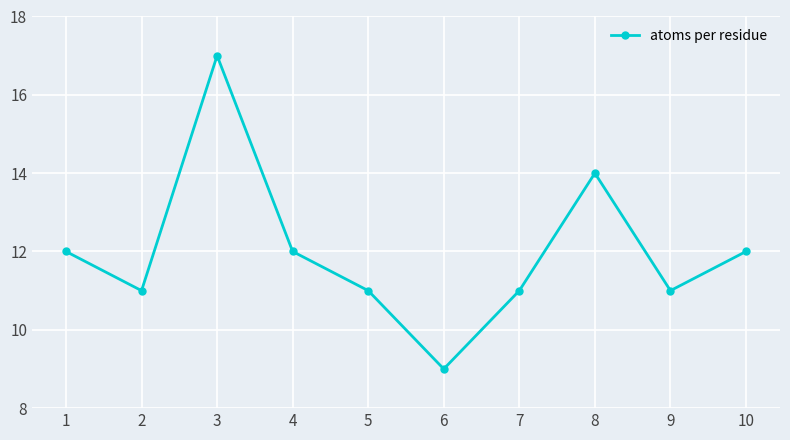

What is the difference between the maximum and minimum values?

8